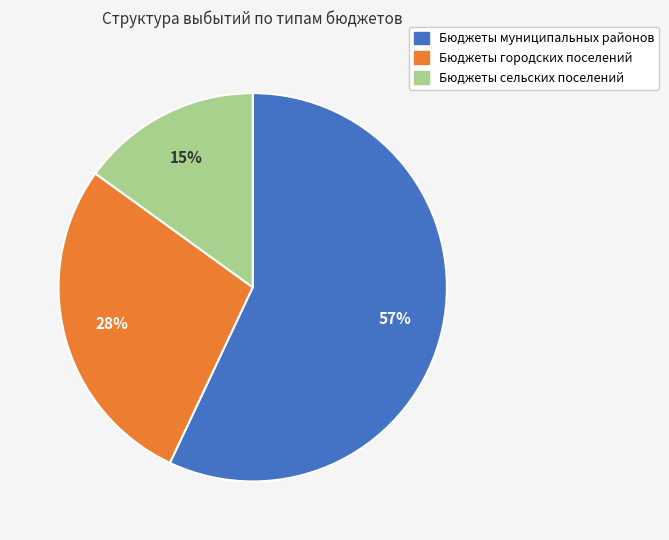

To the nearest percent, what is the difference between the Бюджеты сельских поселений and Бюджеты муниципальных районов slice percentages?

42%